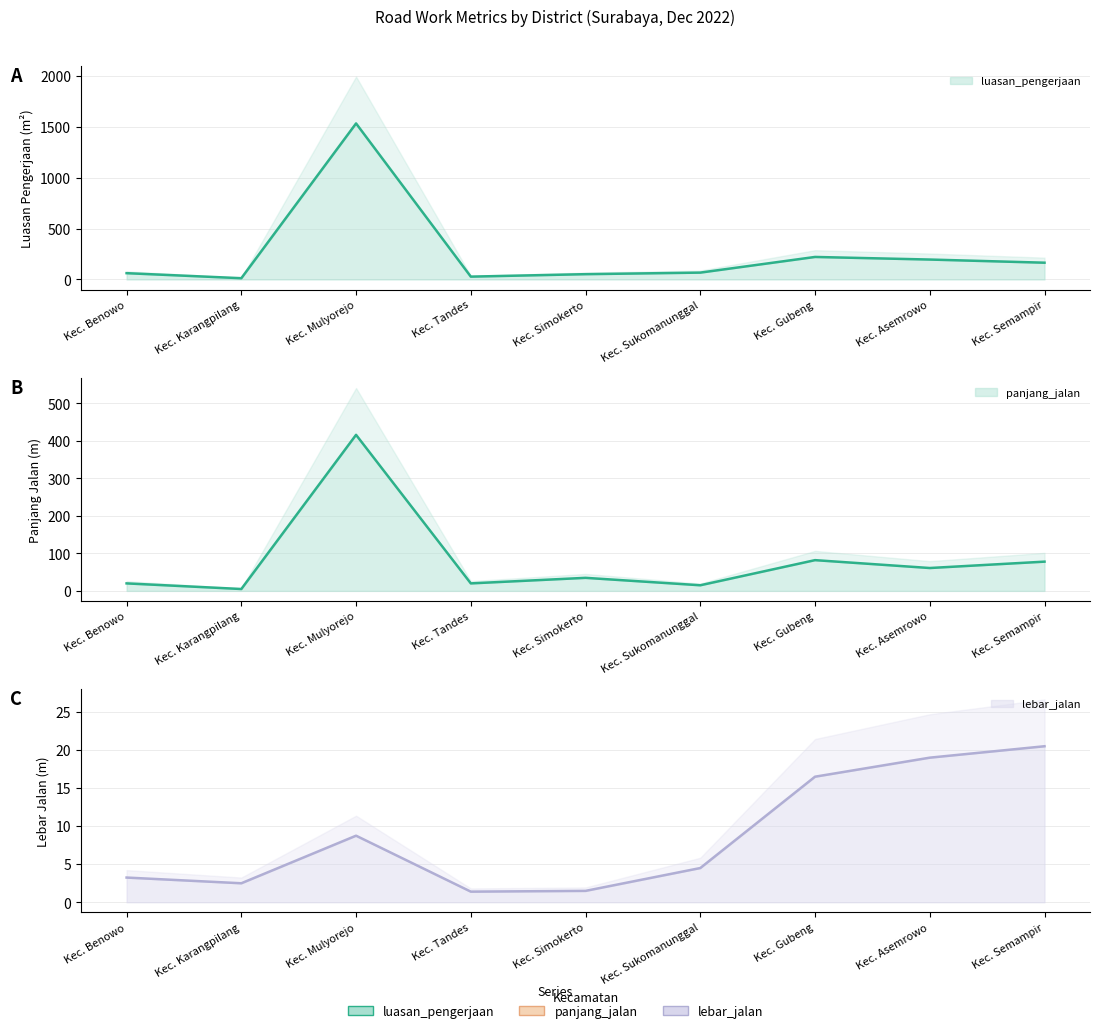

What is the spread (max minus min) of values at Kec. Asemrowo?

177.0